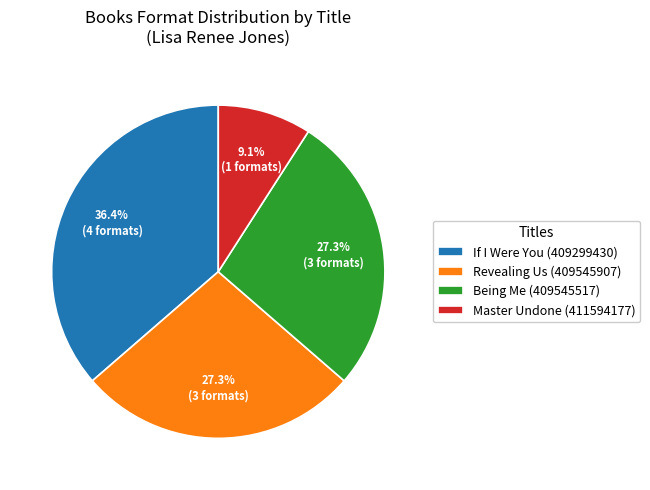

Is there any slice that represents more than half of the pie?

No